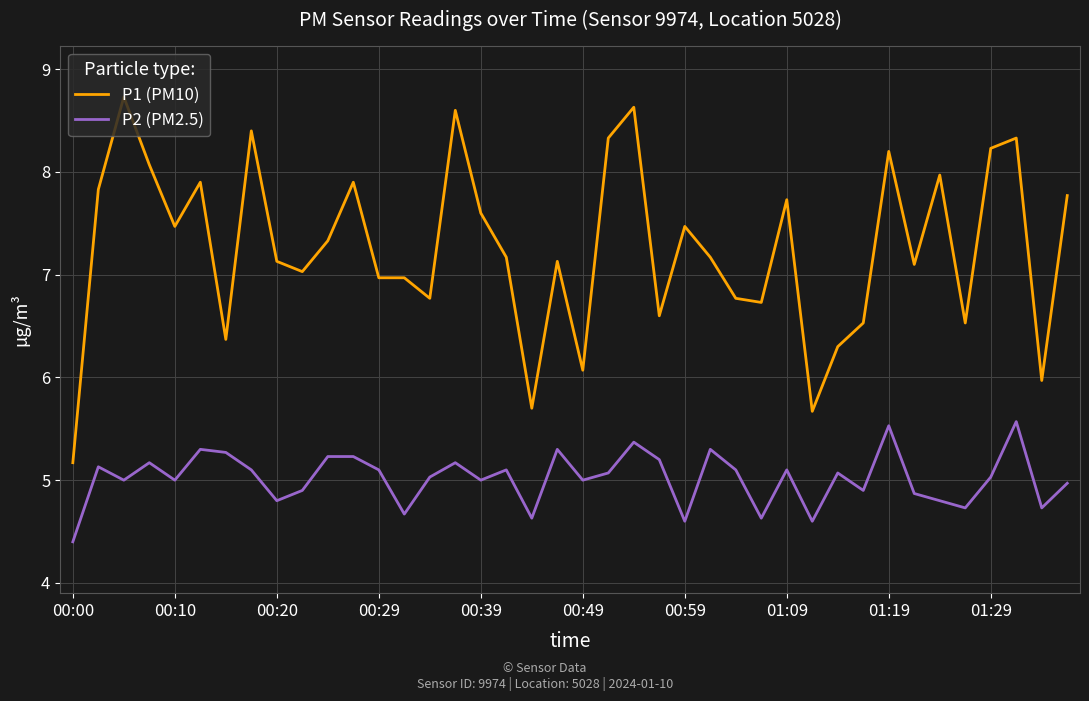

True or false: P1 (PM10) has more than 2 points higher than both neighbors.

True